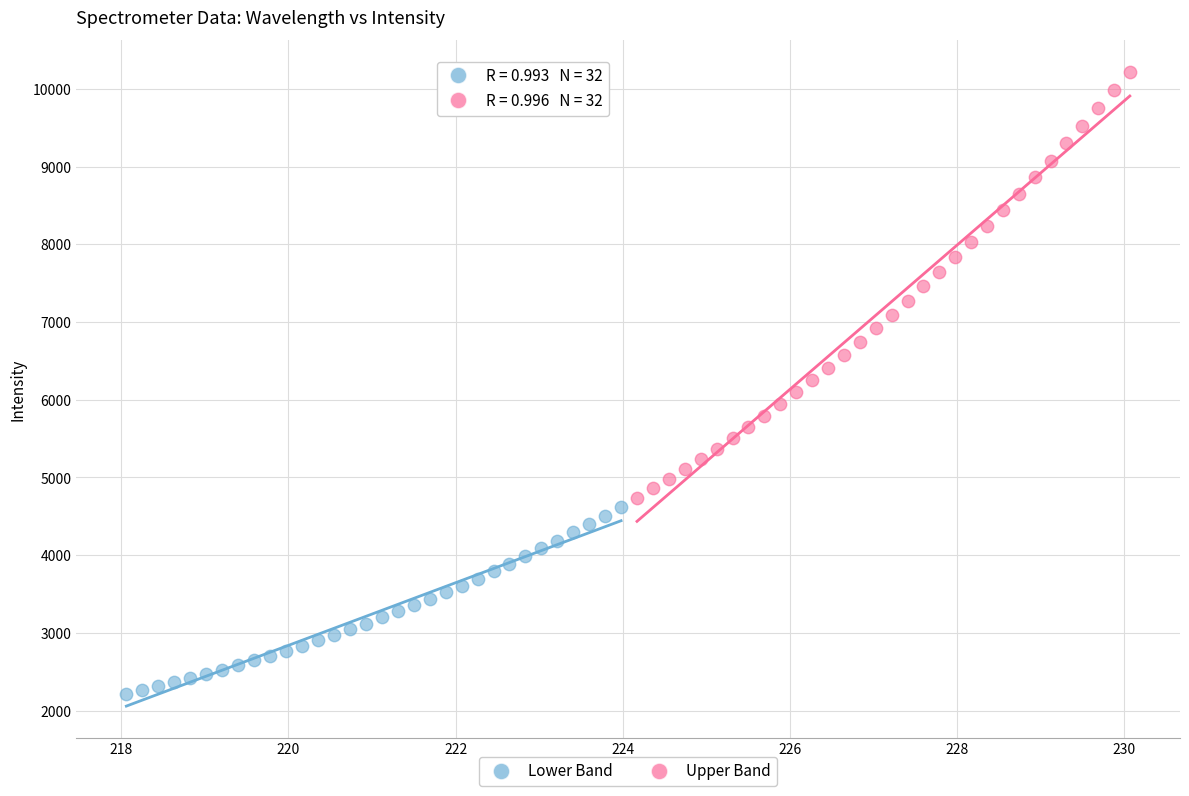

Which series has the largest Y range (max minus min)?

Upper Band